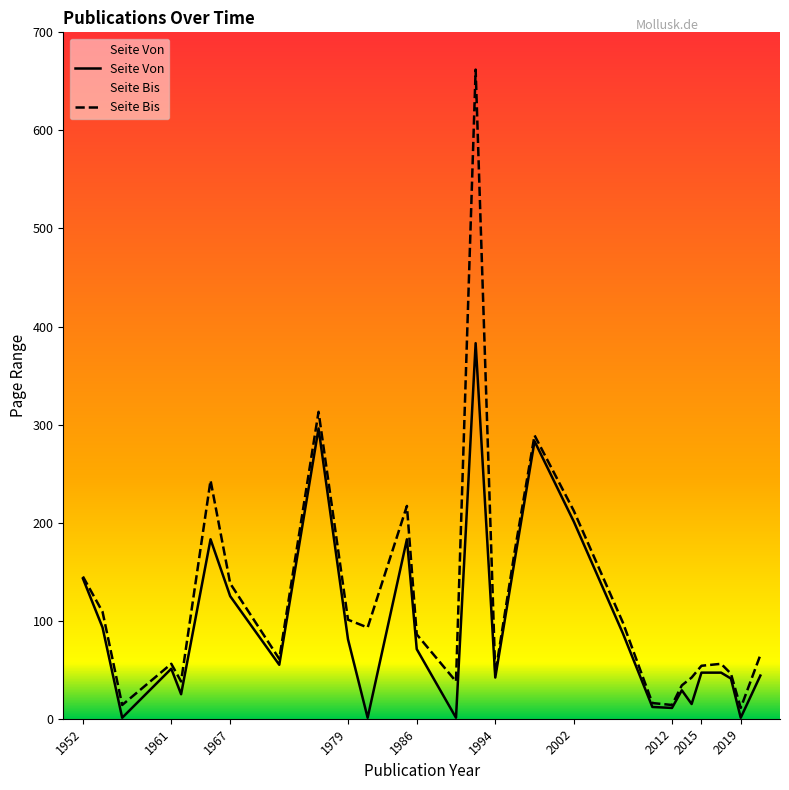

List the series in order of their overall mean, lowest first.

Seite Von, Seite Bis